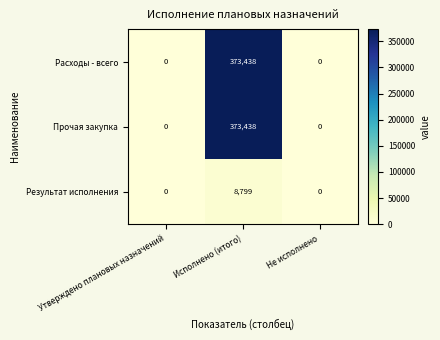

At which label does Расходы - всего reach its peak?

Исполнено (итого)